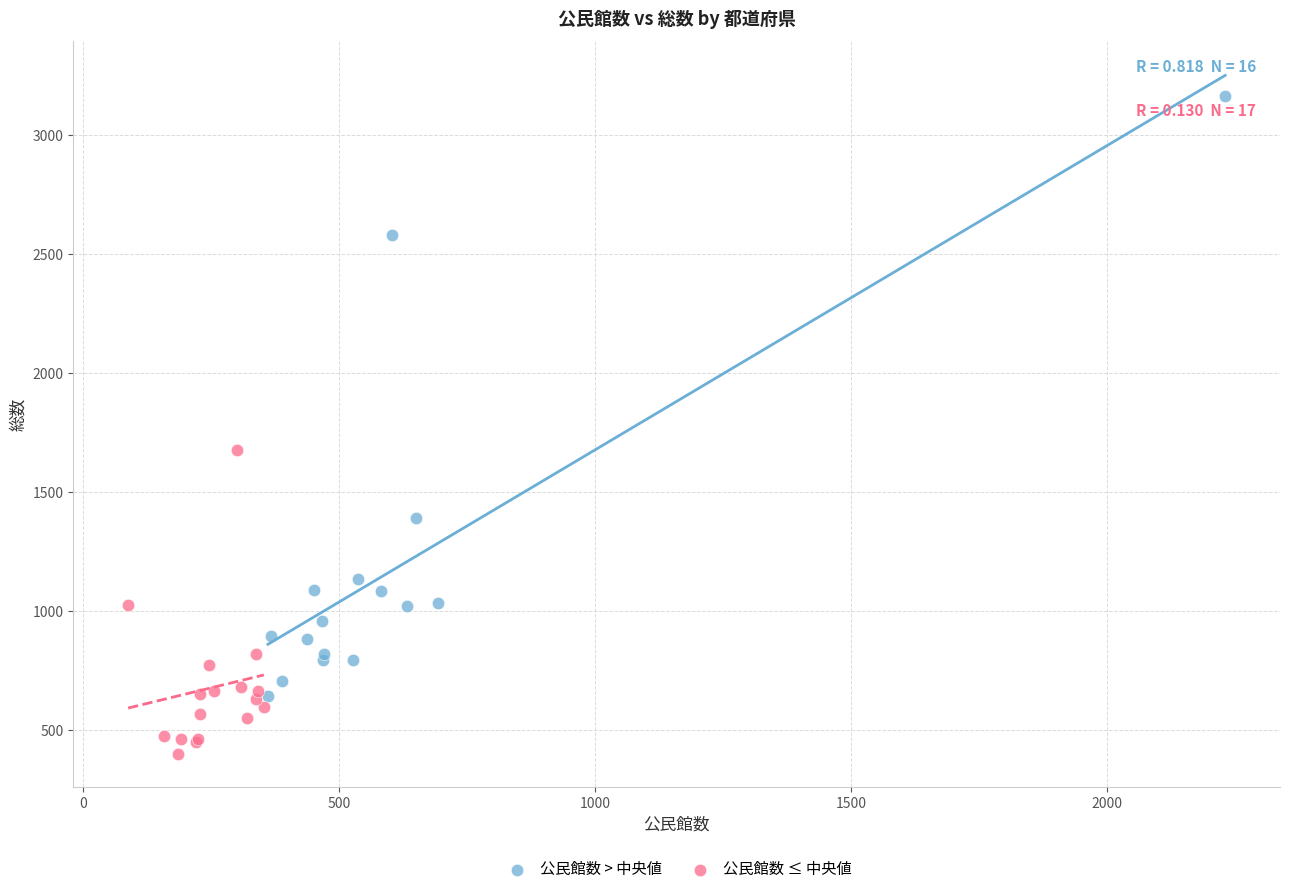

Which series reaches the minimum Y coordinate?

公民館数 ≤ 中央値